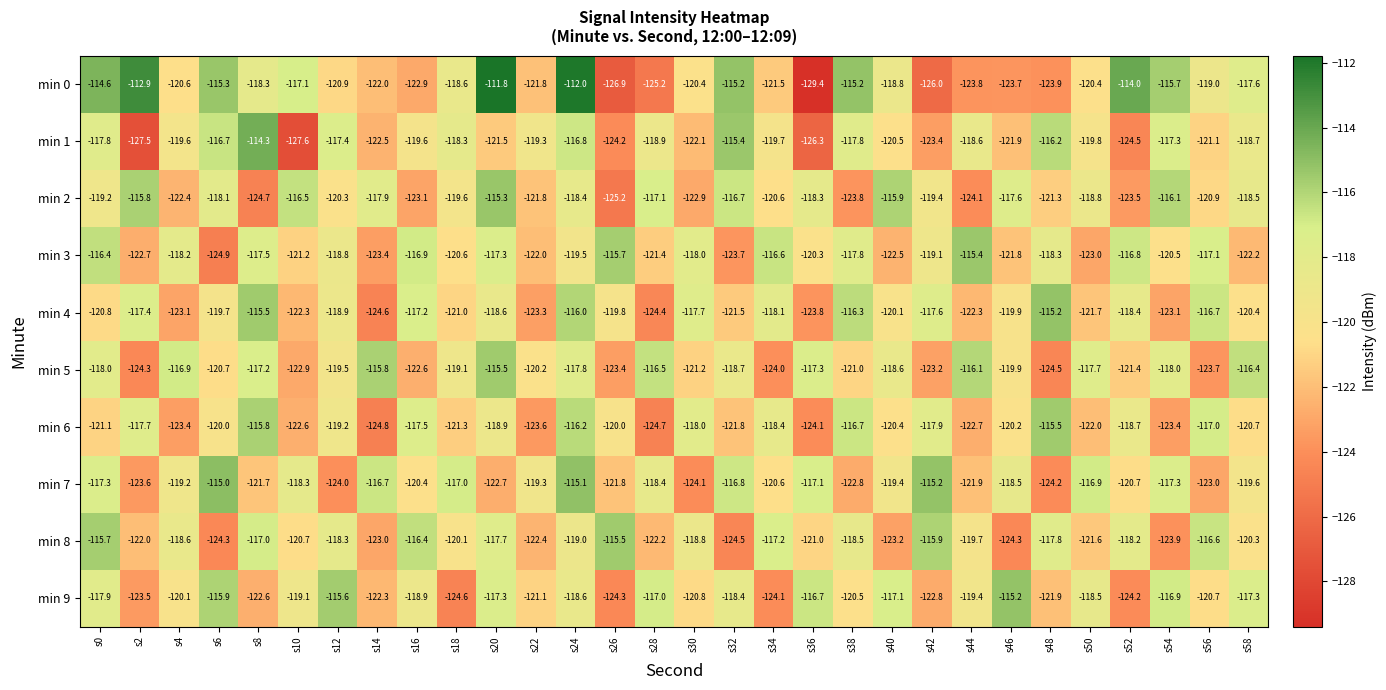

At s28, list the series in order from largest to smallest.

min 5, min 9, min 2, min 7, min 1, min 3, min 8, min 4, min 6, min 0